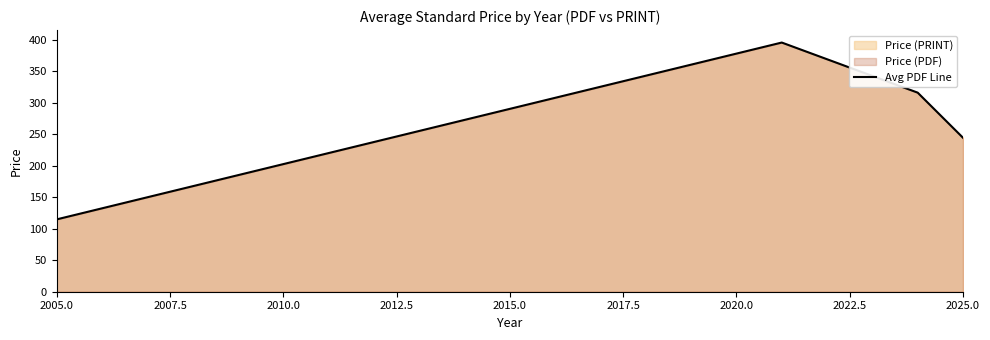

True or false: the data has more than 0 interior local peaks.

True